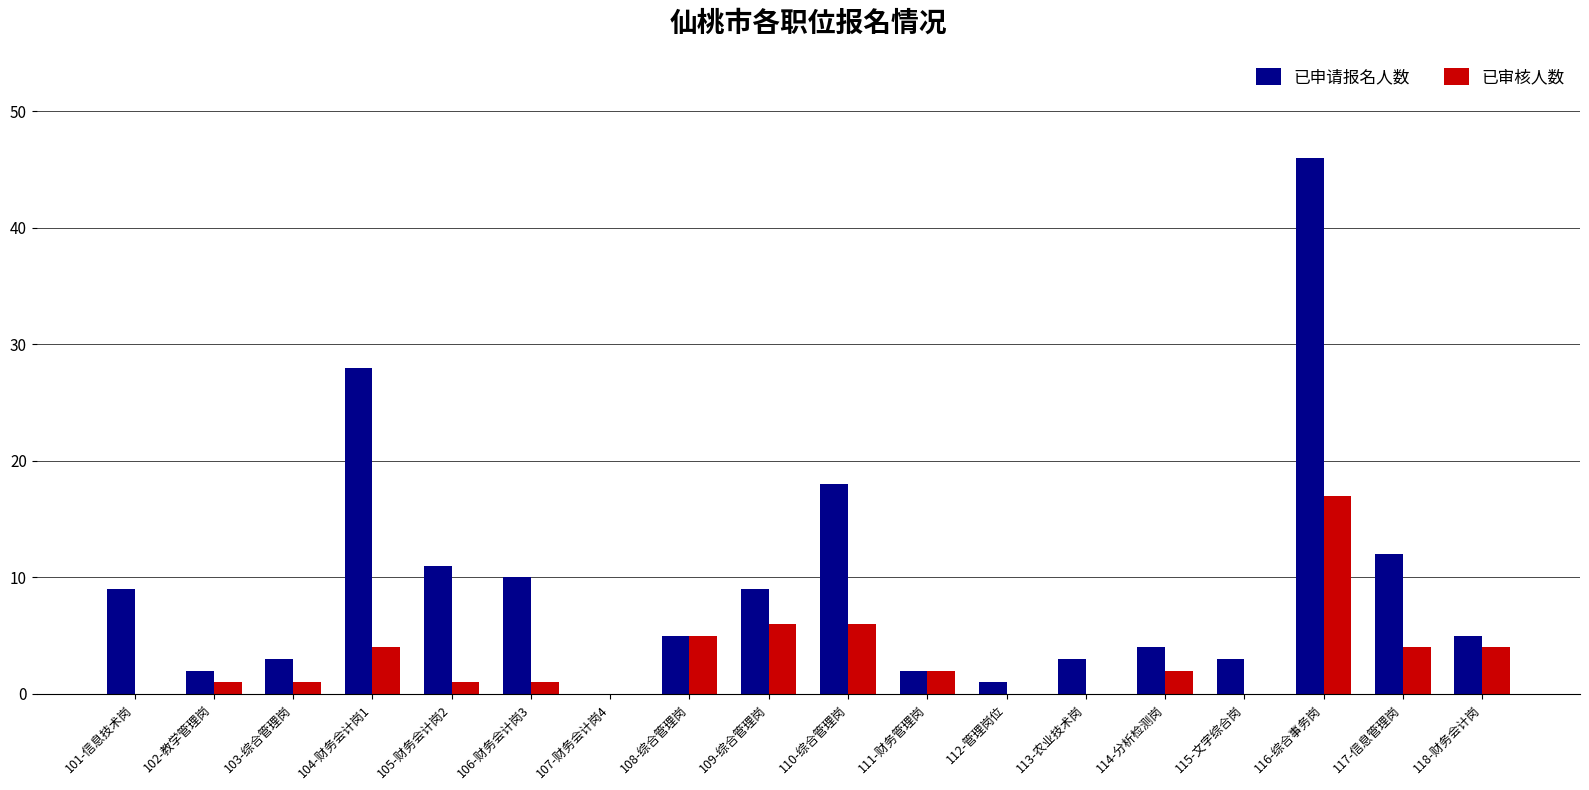

What is the sum of the 已申请报名人数 values at 101-信息技术岗 and 104-财务会计岗1?

37